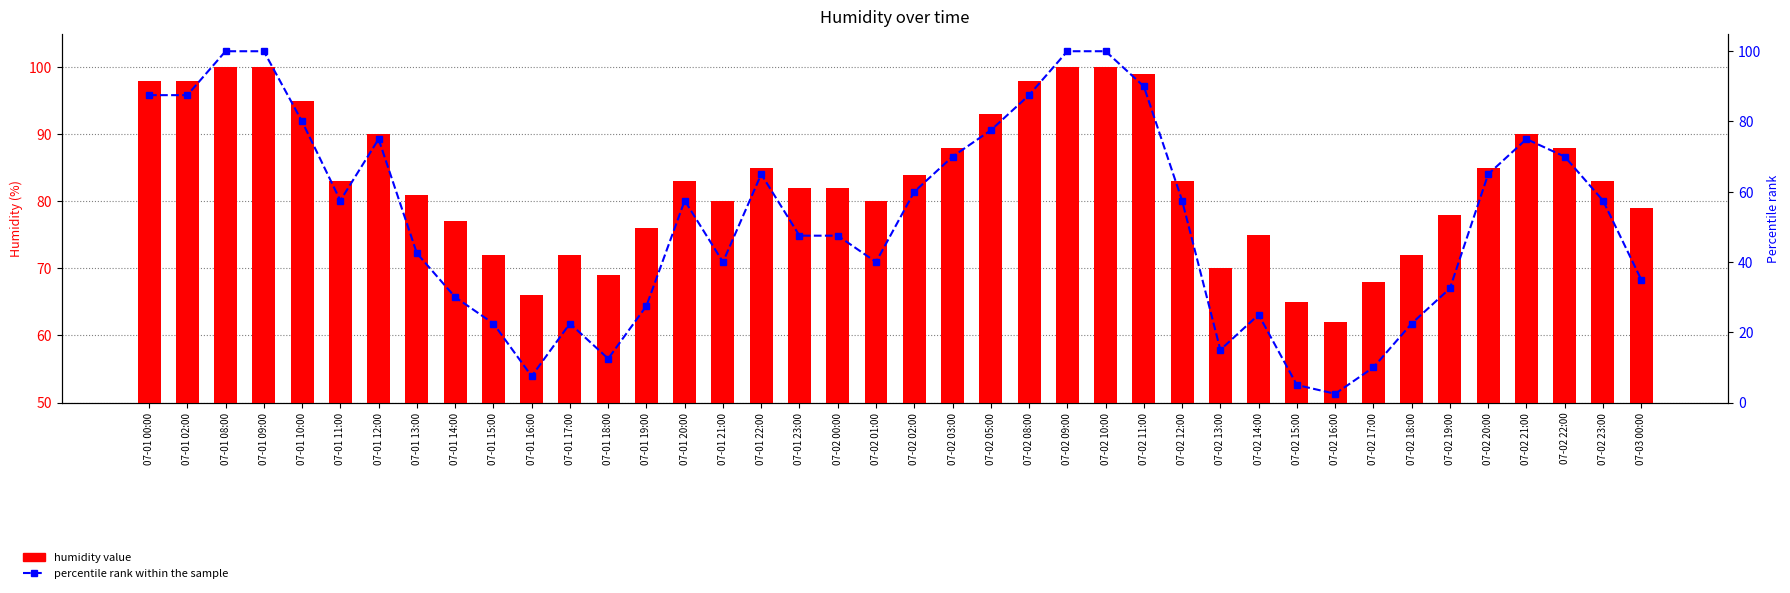

What position from the left is 07-02 19:00?

35